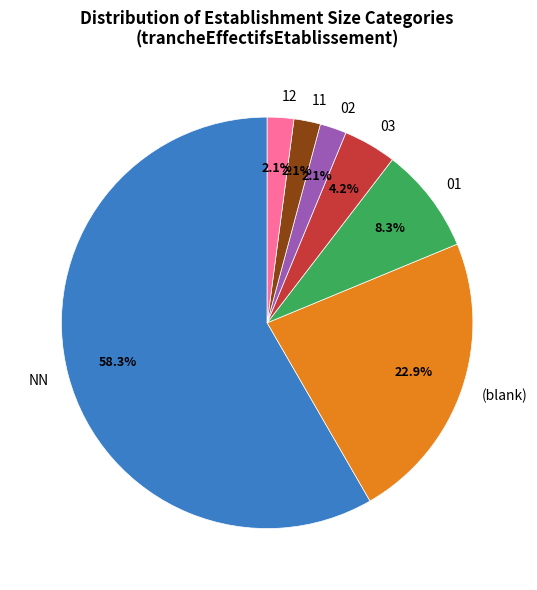

The NN slice represents 13% of the pie. True or false?

False